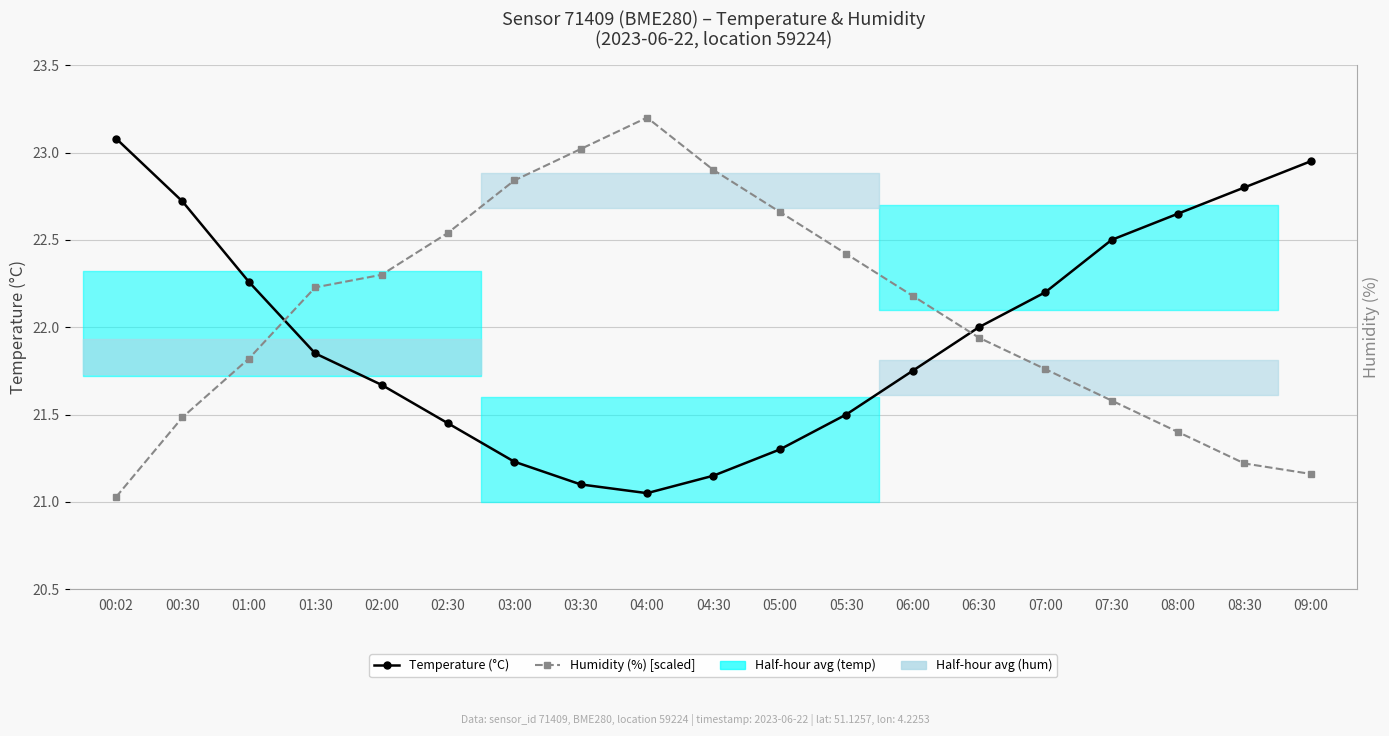

What is the label of the 10th point from the left?

04:30